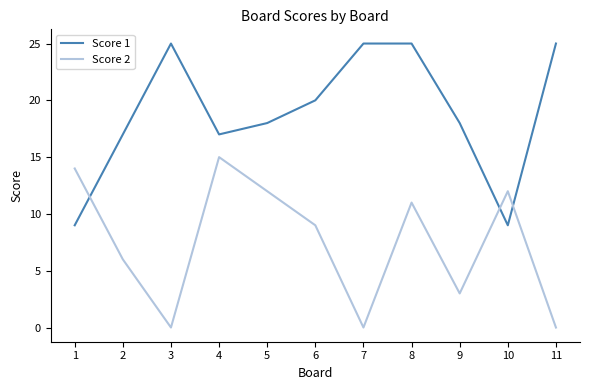

Which series has the largest total across all categories?

Score 1